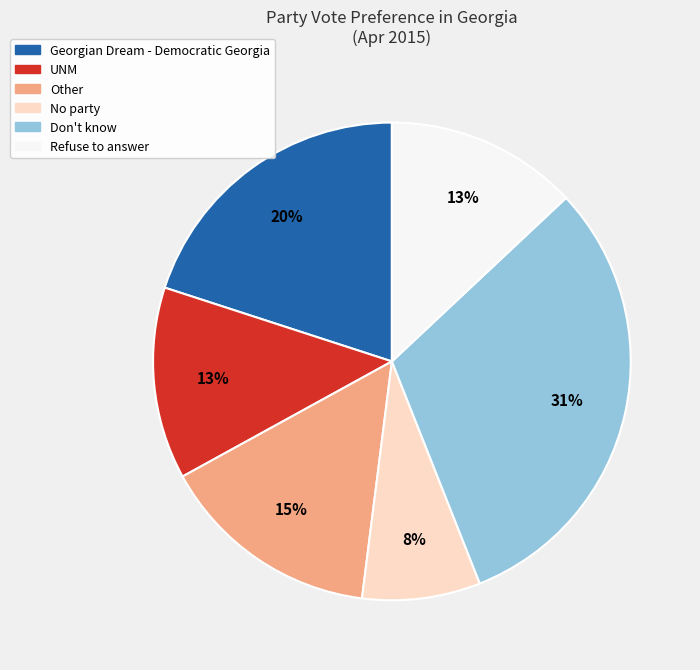

To the nearest percent, what is the difference between the Other and No party slice percentages?

7%